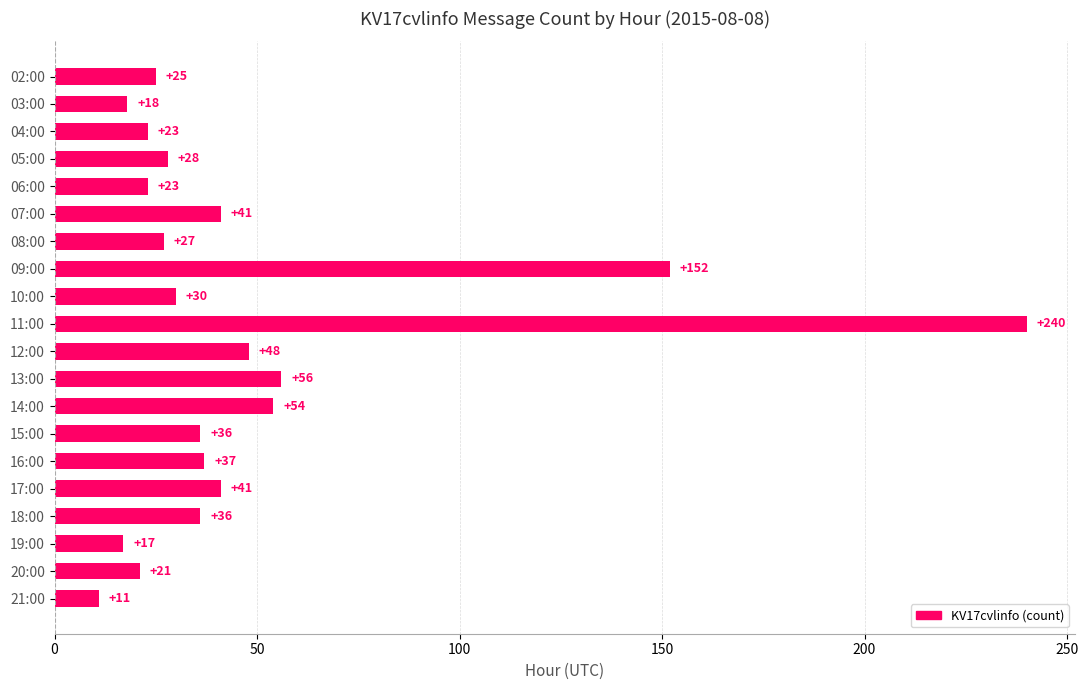

Is it true that the value at 10:00 is 30?

True